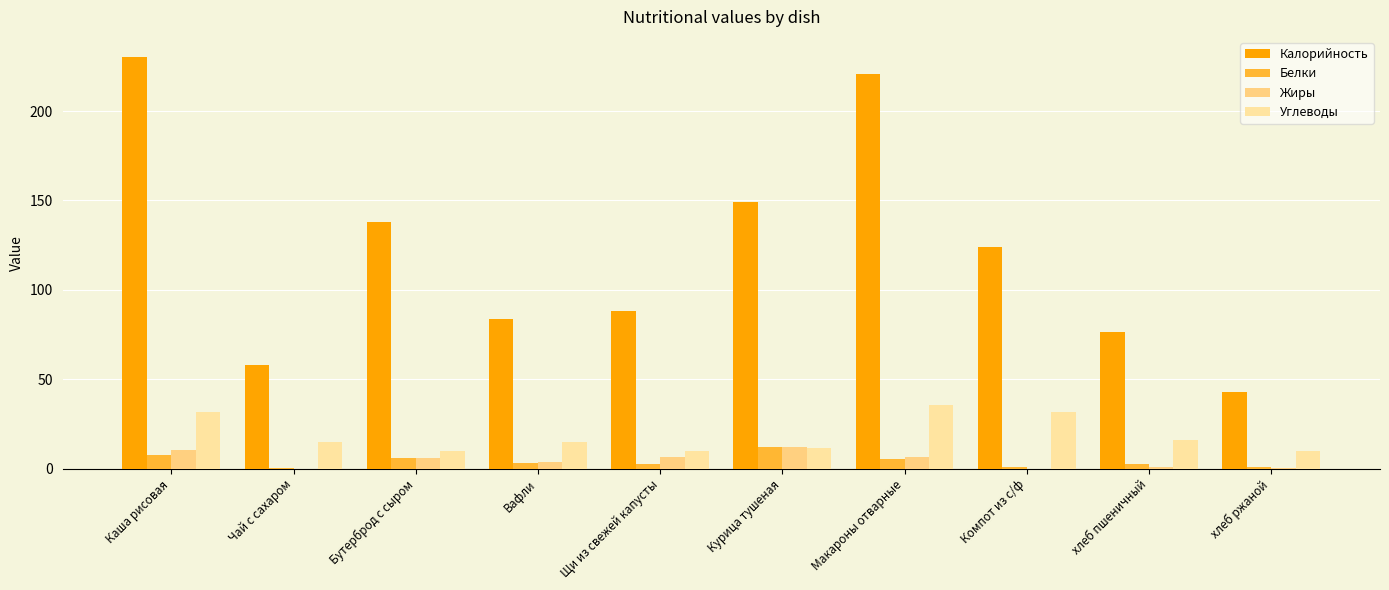

Between Компот из с/ф and Макароны отварные, which is larger?

Макароны отварные